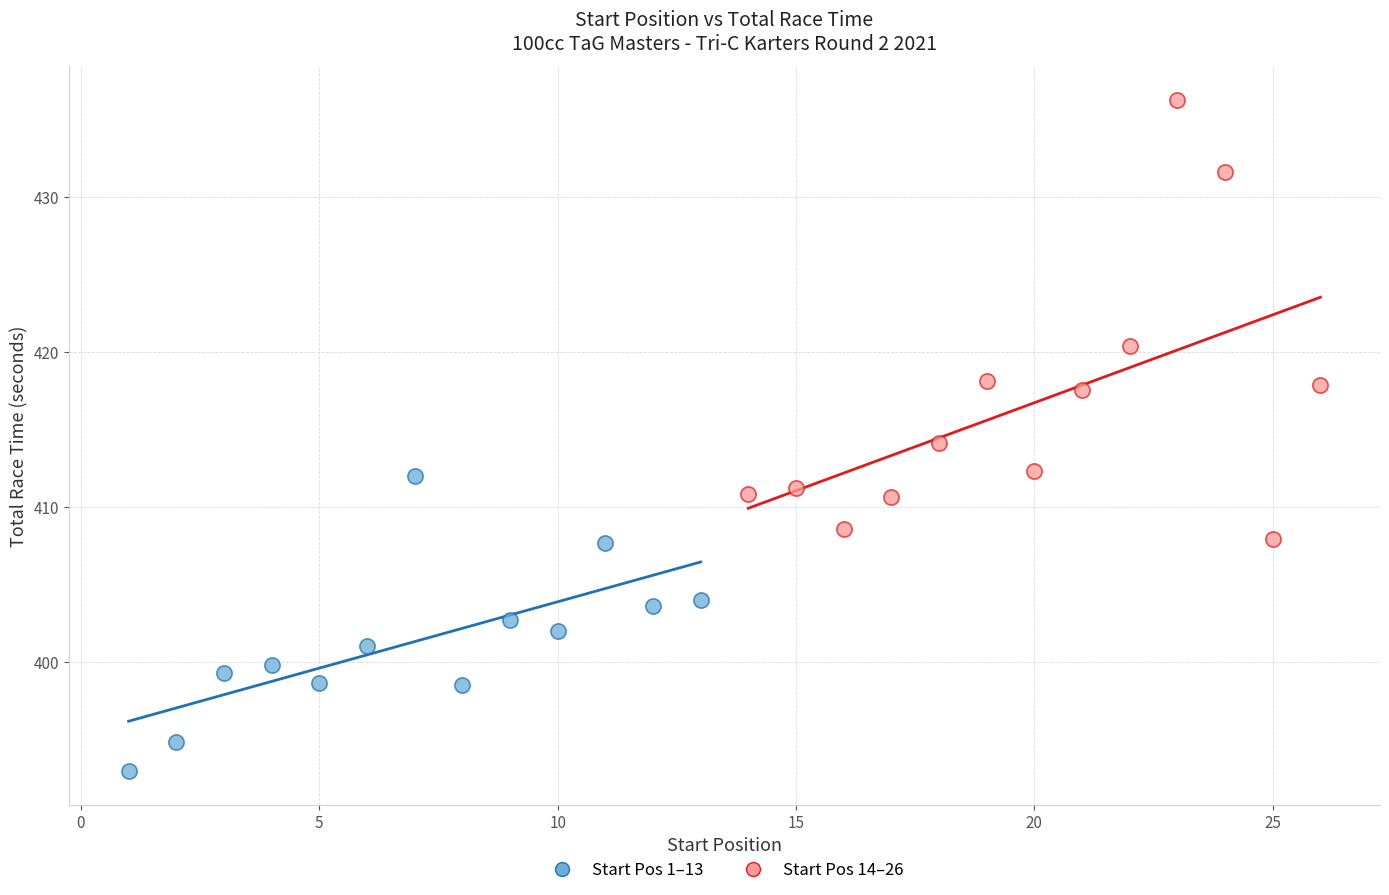

Which series reaches the minimum Y coordinate?

Start Pos 1–13